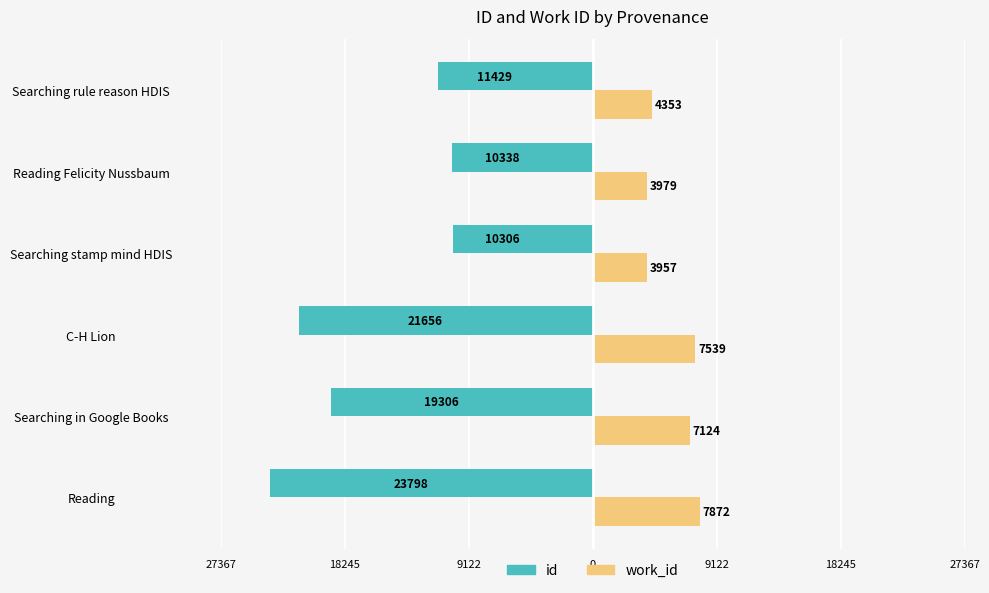

What are all the series names shown in the legend?

id, work_id